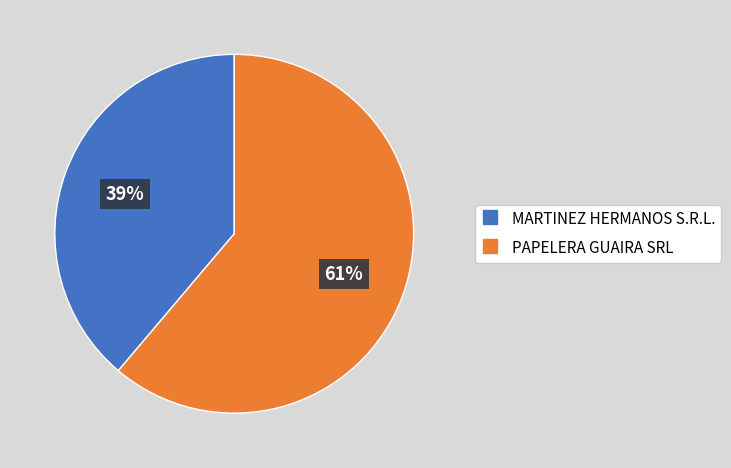

What percentage is the MARTINEZ HERMANOS S.R.L. slice, to the nearest percent?

39%